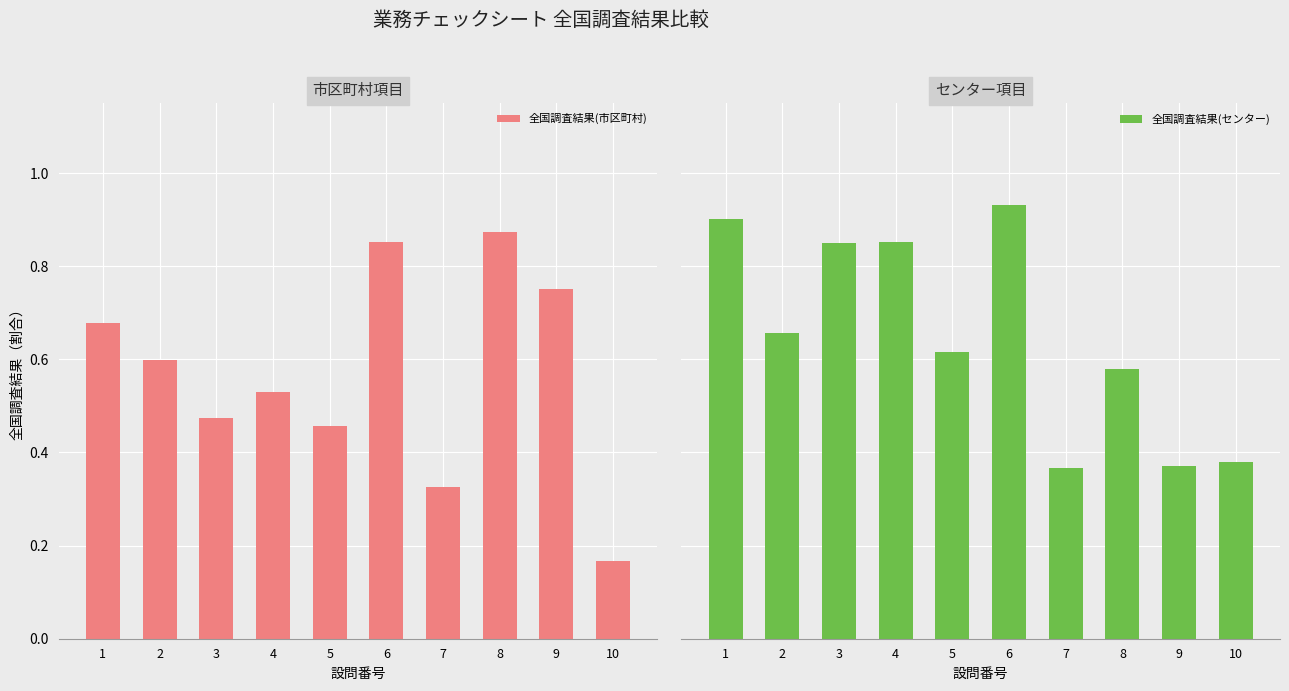

What is the value of the 全国調査結果(センター) bar at the 3rd from the left?

0.9